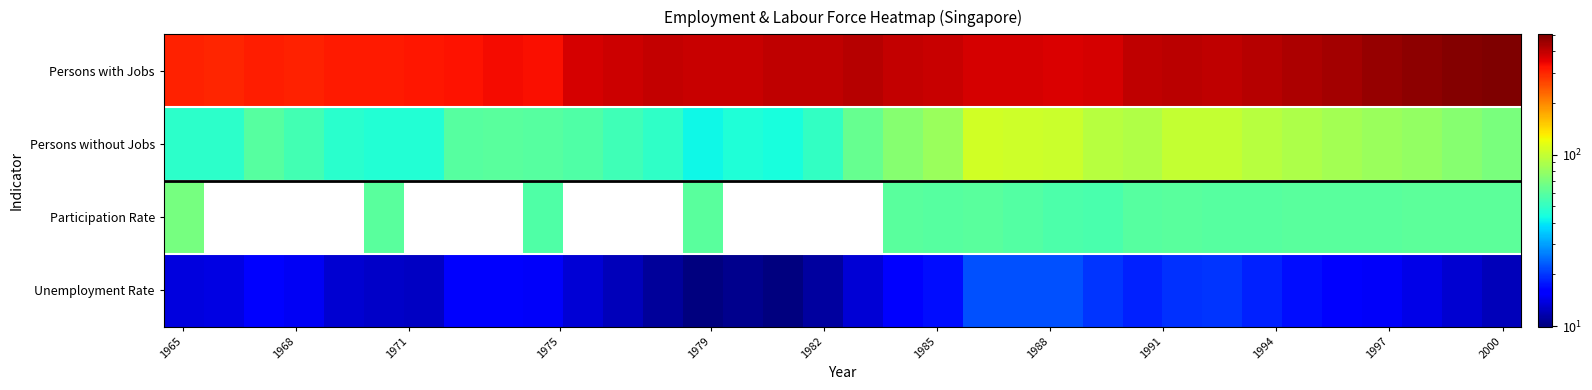

Which series has the largest total across all categories?

Persons with Jobs